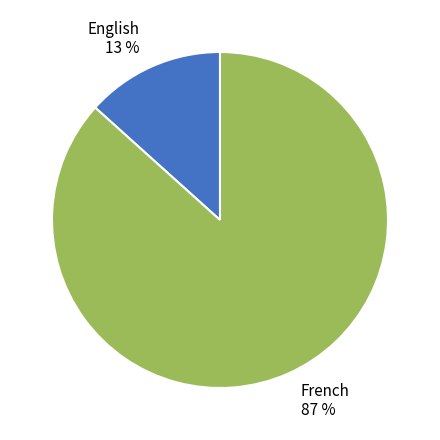

What percentage is the French slice, to the nearest percent?

87%